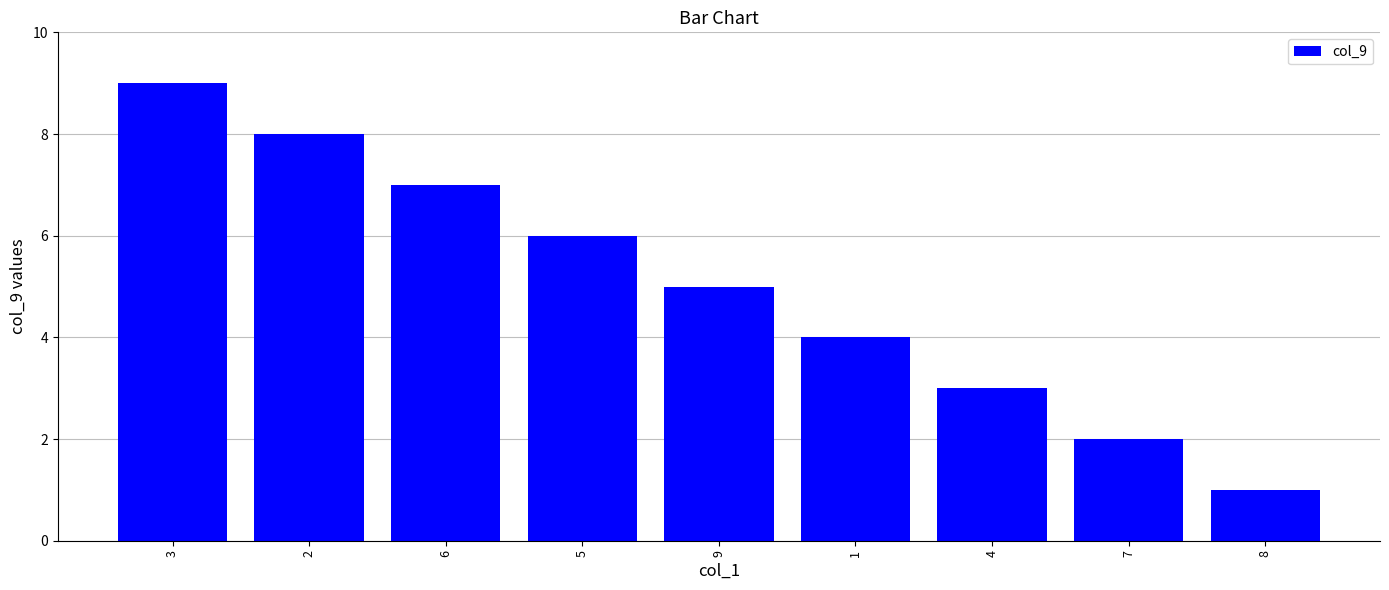

Count the values in the range 3 to 7.

5